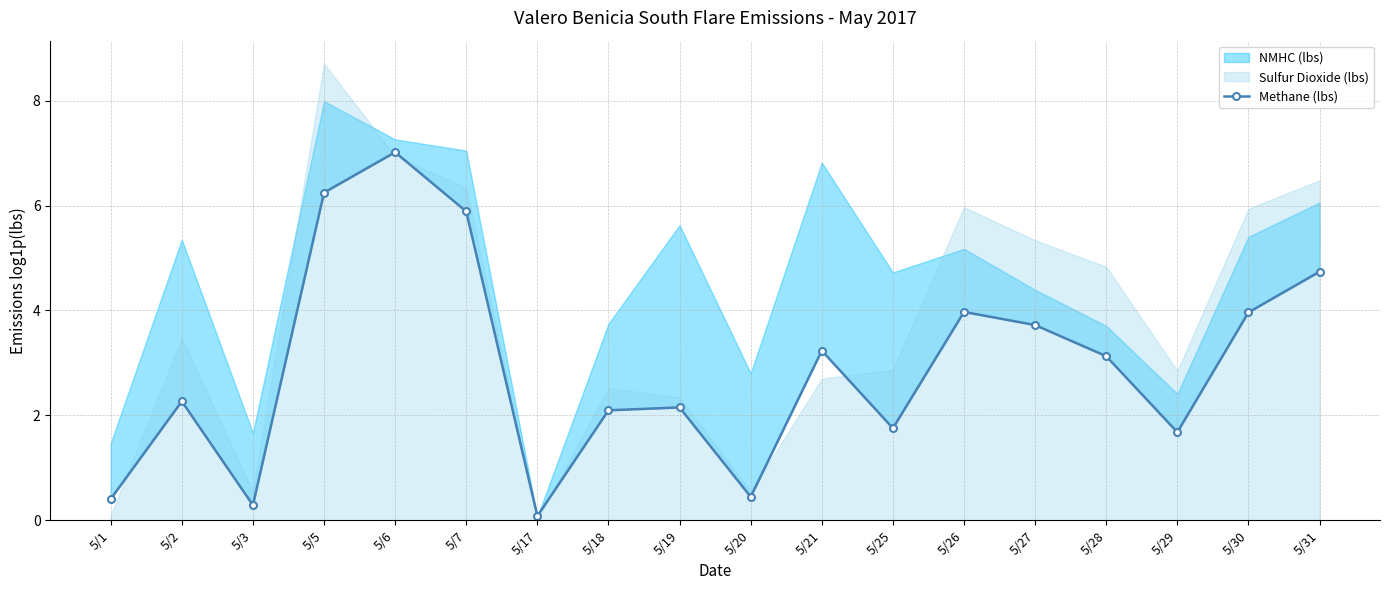

Is it true that the value at 5/30 is 4.0?

True